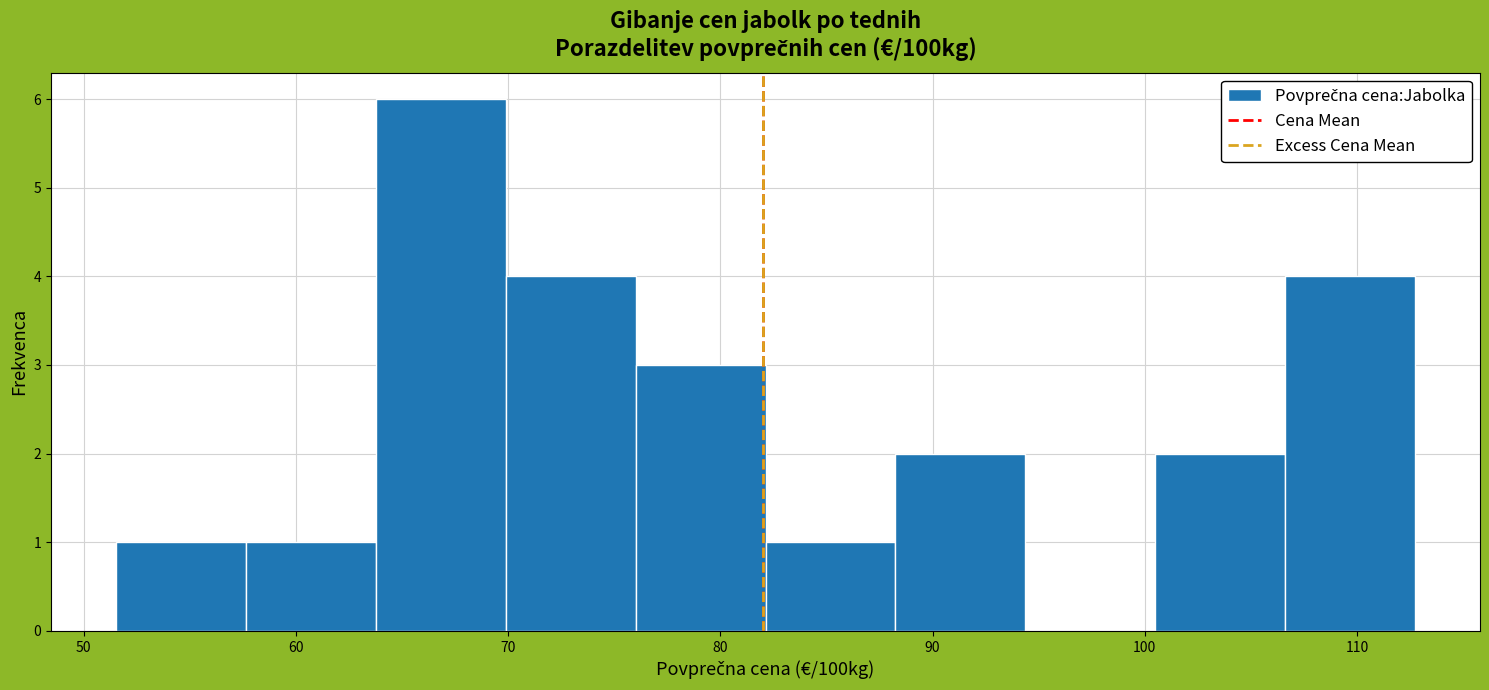

What is the height of the bar covering 100 to 107 on the x-axis? Neither the bar edges nor the heights are printed on the chart, so give them approximately, as read against the axes.

2